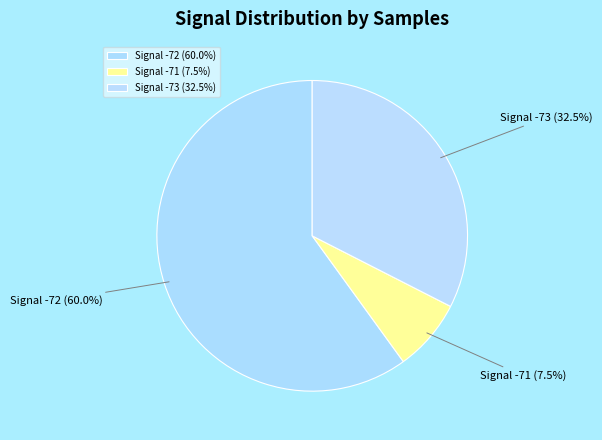

Count the number of slices in the pie.

3